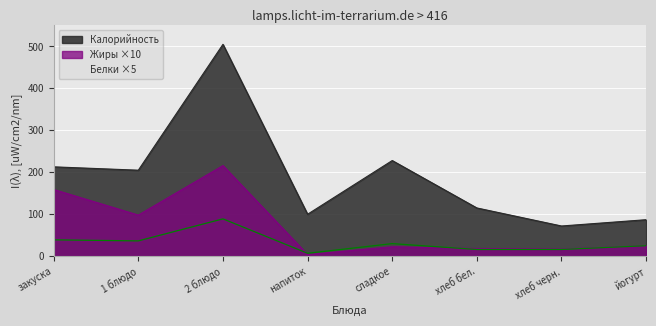

How many data points does each series have?

8